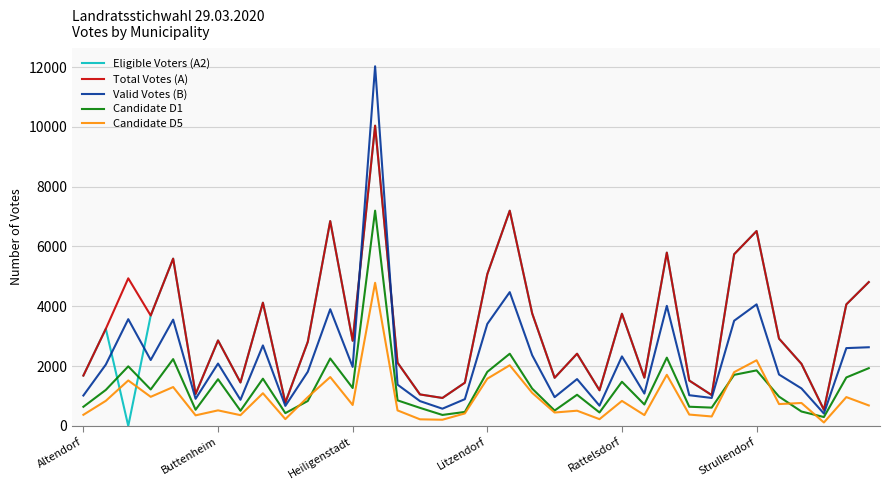

What is the average value of the Total Votes (A) series?

3310